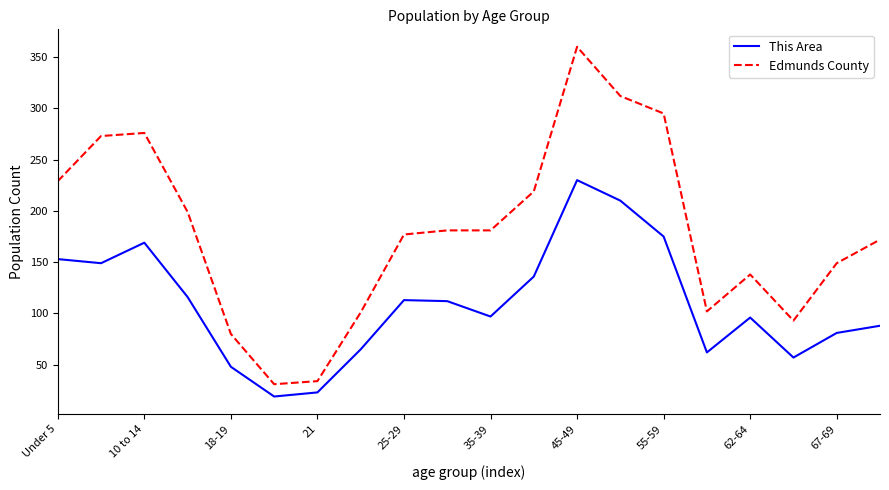

List the series in order of their peak value, lowest first.

This Area, Edmunds County